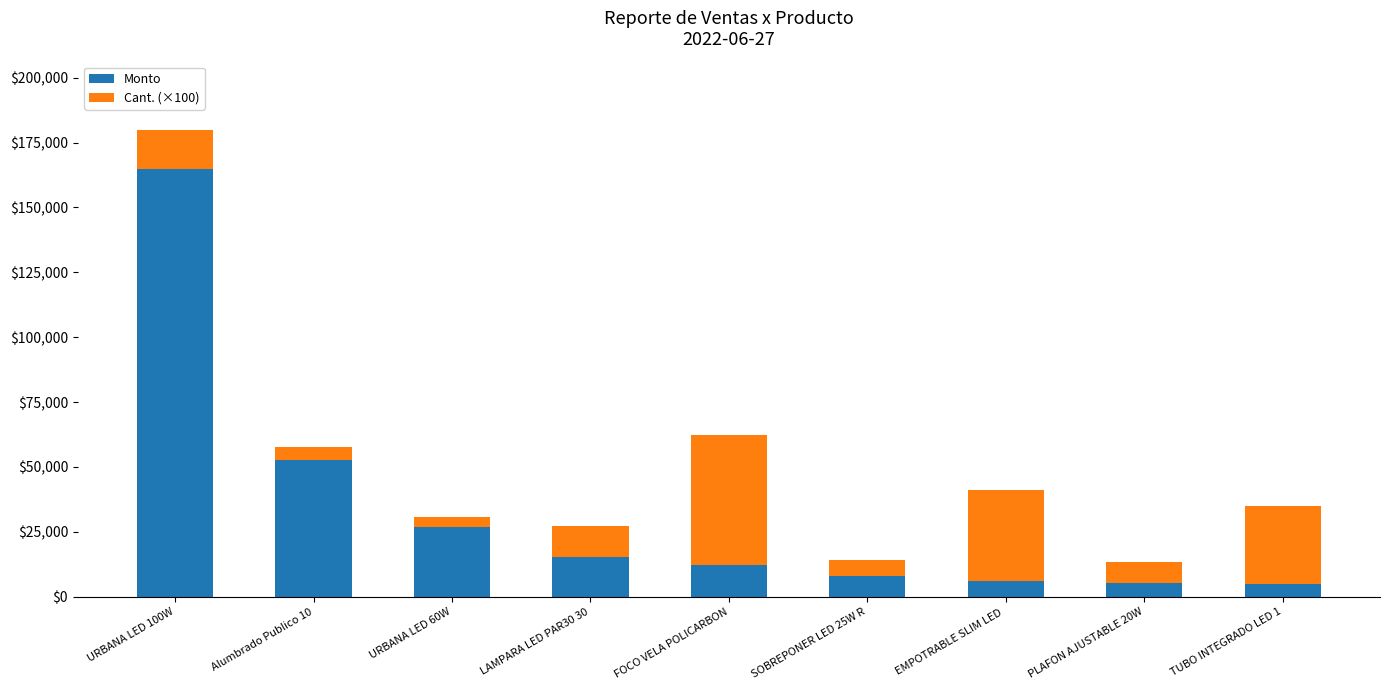

At which label does Monto first exceed 12400?

URBANA LED 100W